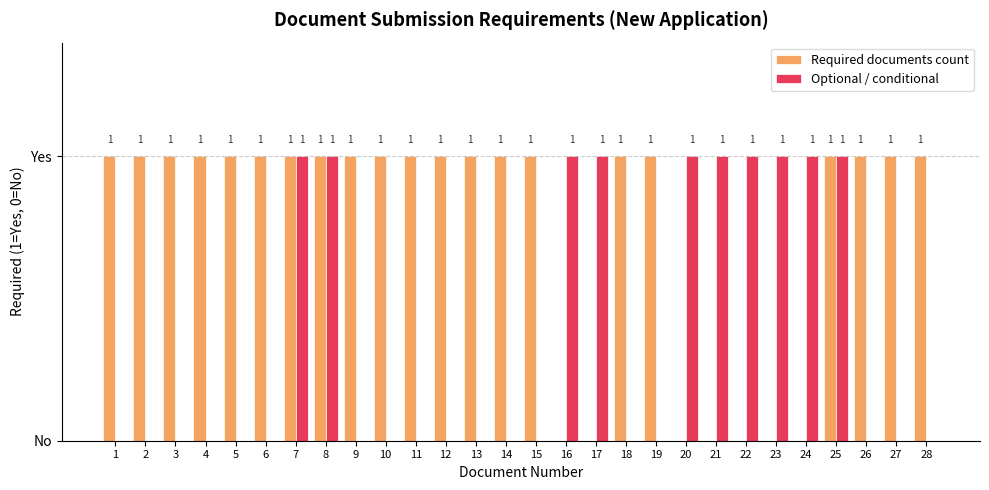

What is the average value of the Required documents count series?

1